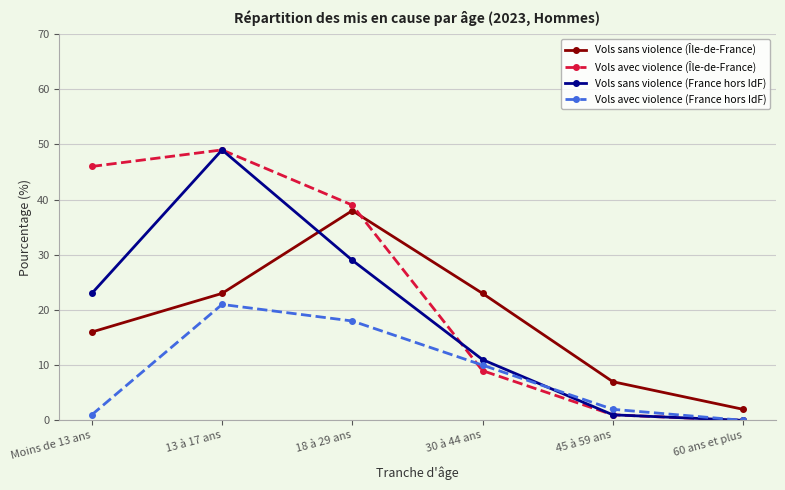

What is the sum of all Vols sans violence (France hors IdF) values?

113